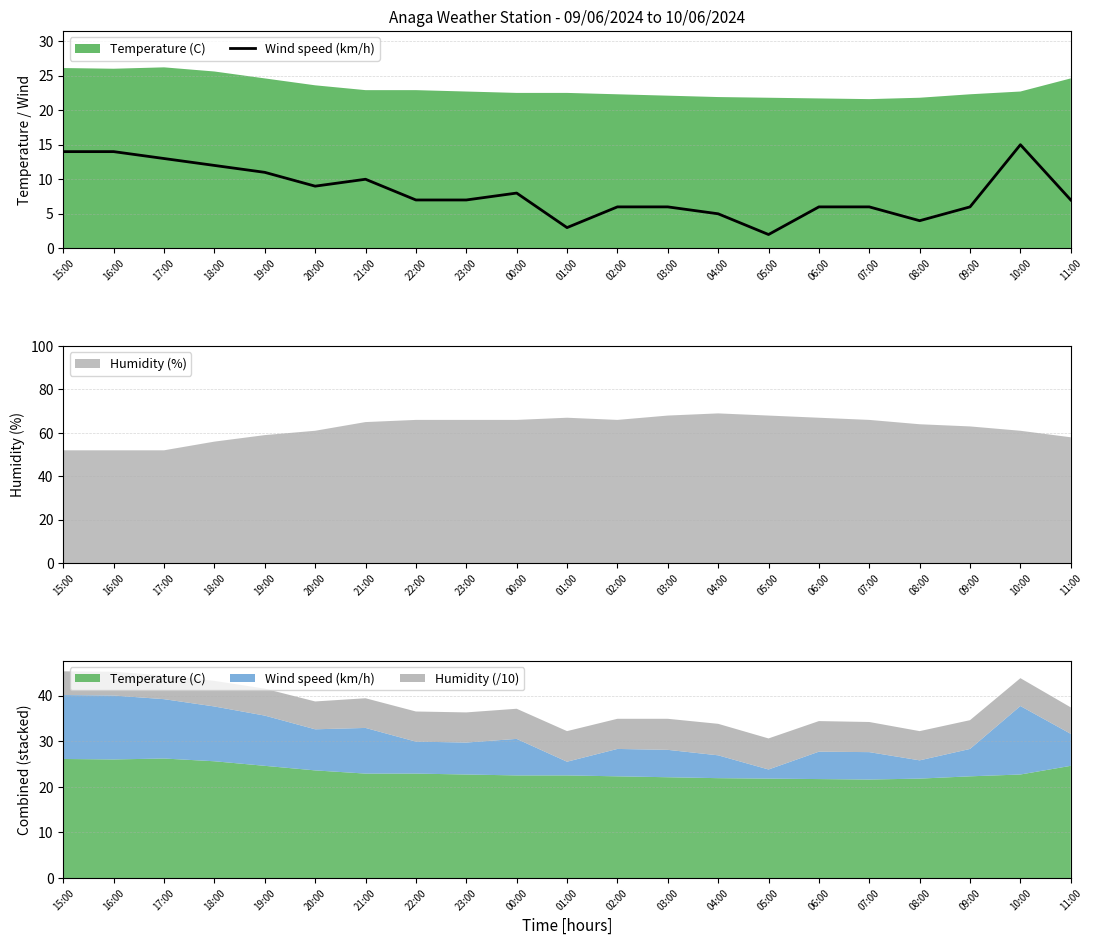

What is the highest value of the Humidity (%) series?

69